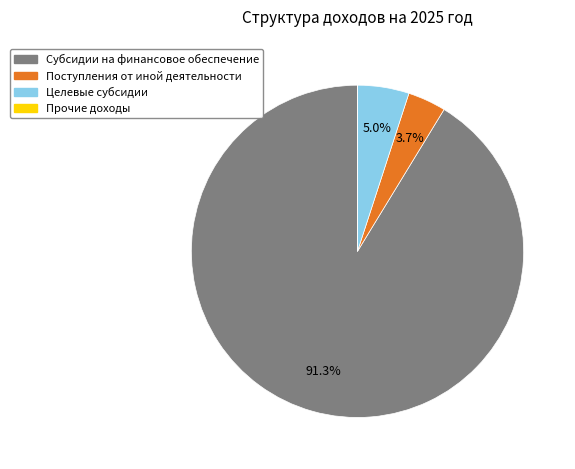

Is there any slice that represents more than half of the pie?

Yes